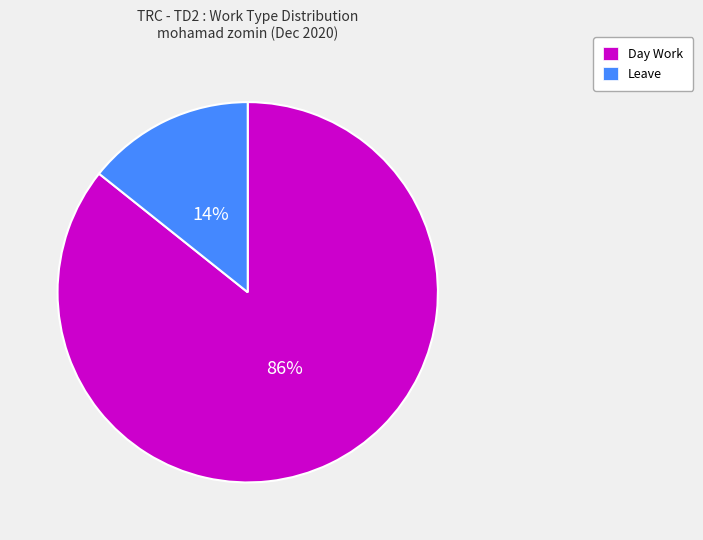

To the nearest percent, what is the average slice percentage?

50%